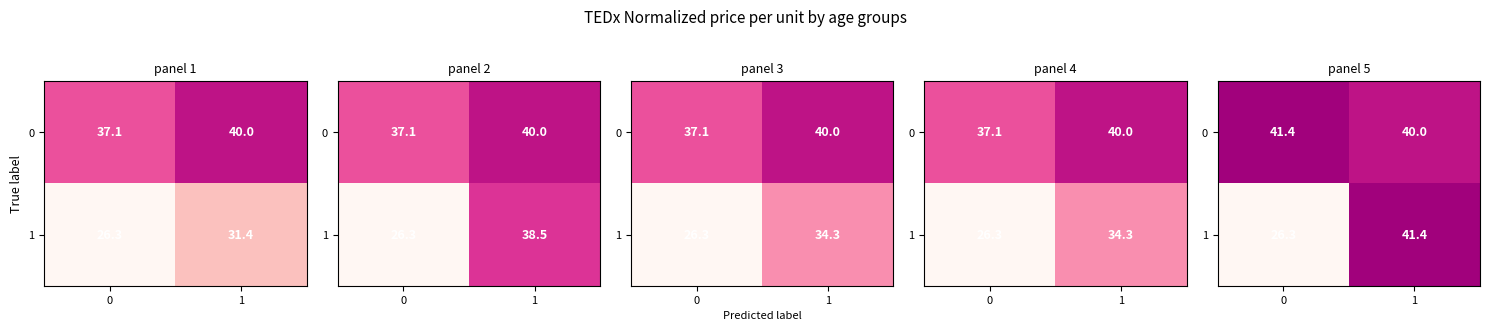

Which series has the largest range (max minus min)?

1